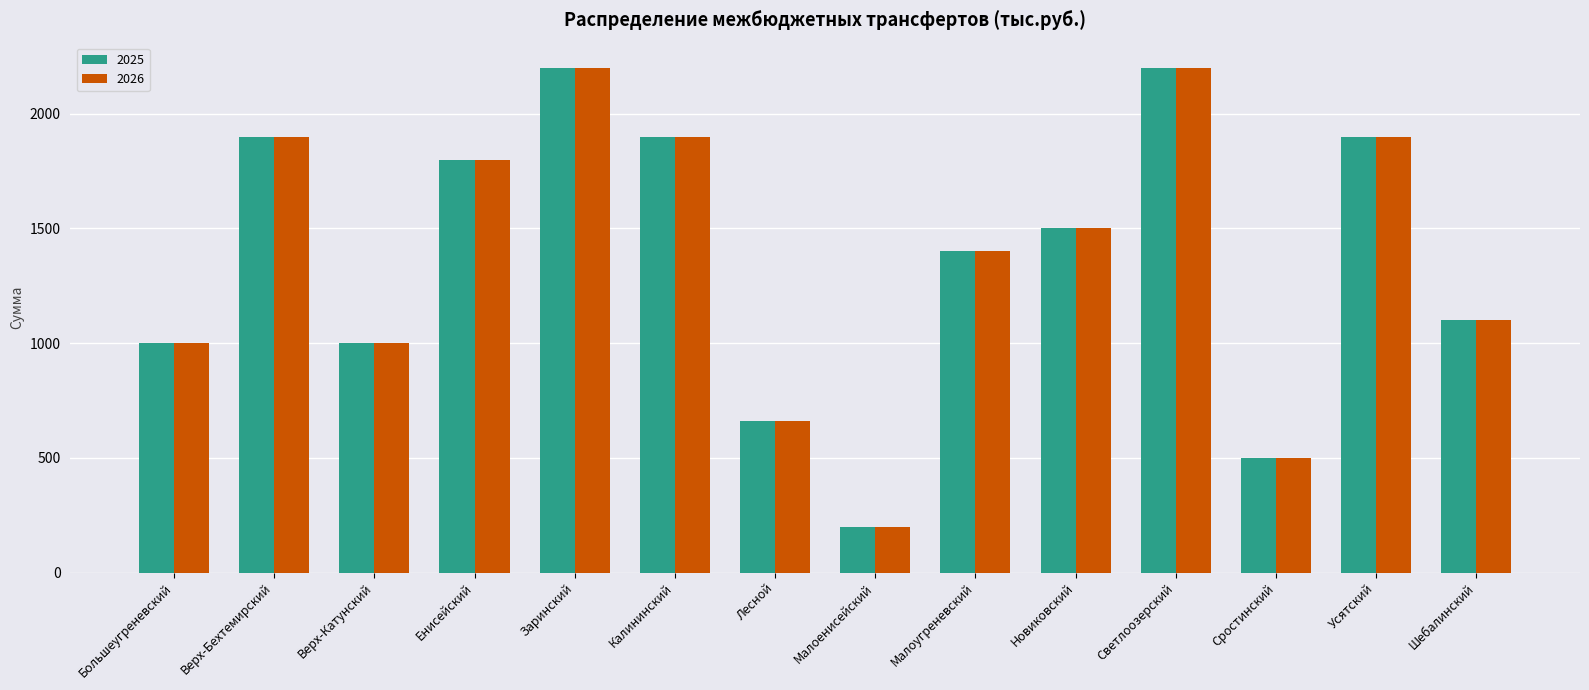

The 2025 series shows 500 at Сростинский. True or false?

True